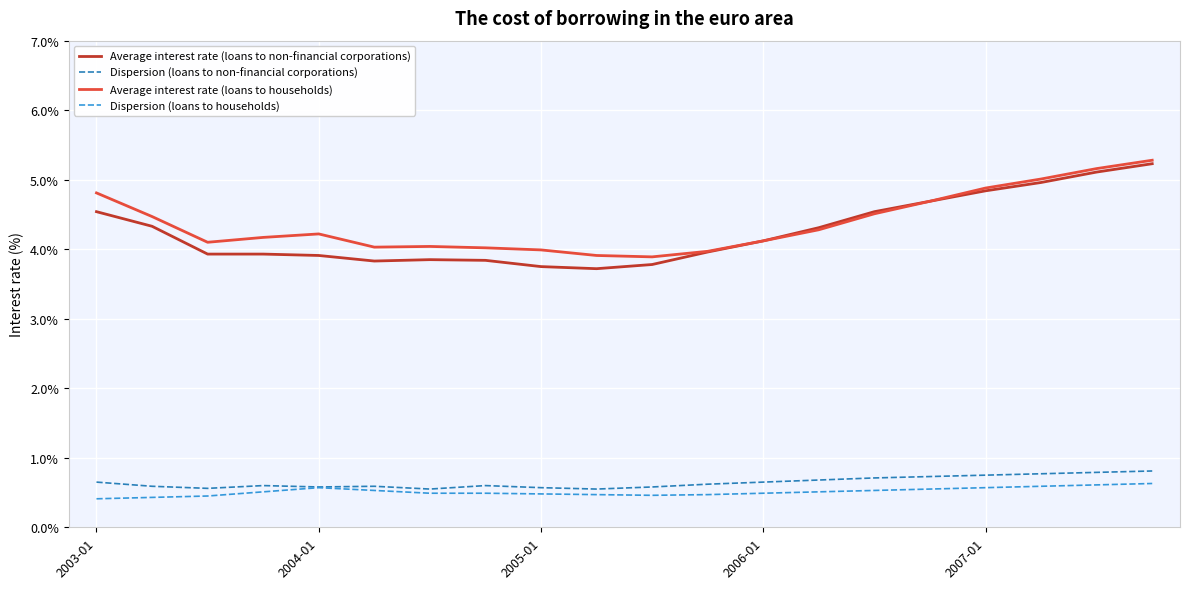

True or false: Average interest rate (loans to non-financial corporations) and Dispersion (loans to non-financial corporations) cross at least once.

False